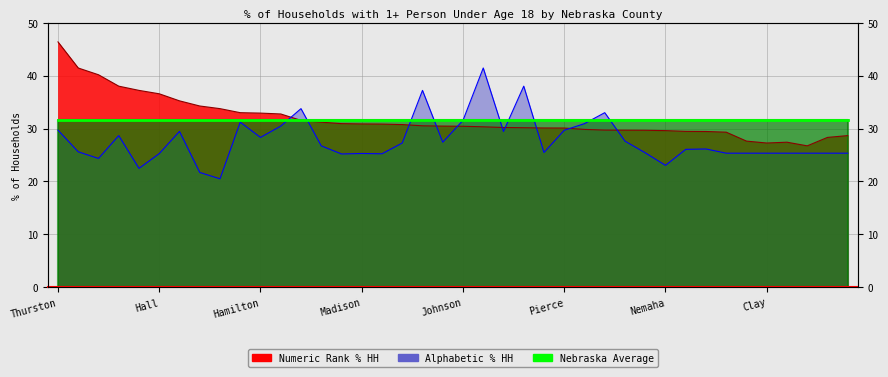

How many categories are shown in the chart?

40